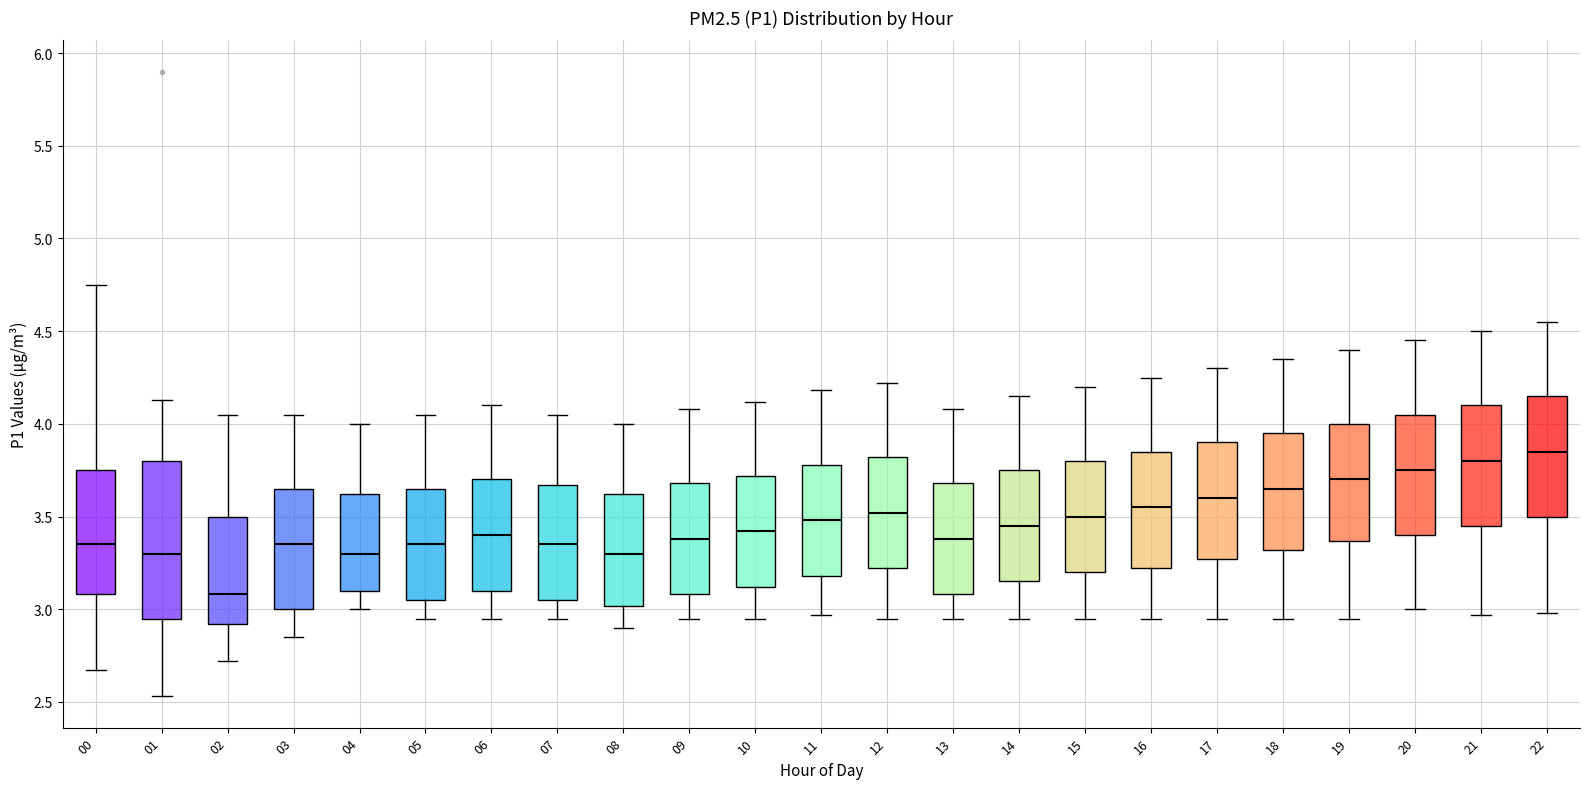

Comparing the boxes themselves (not the whiskers), which one is the tallest?

01